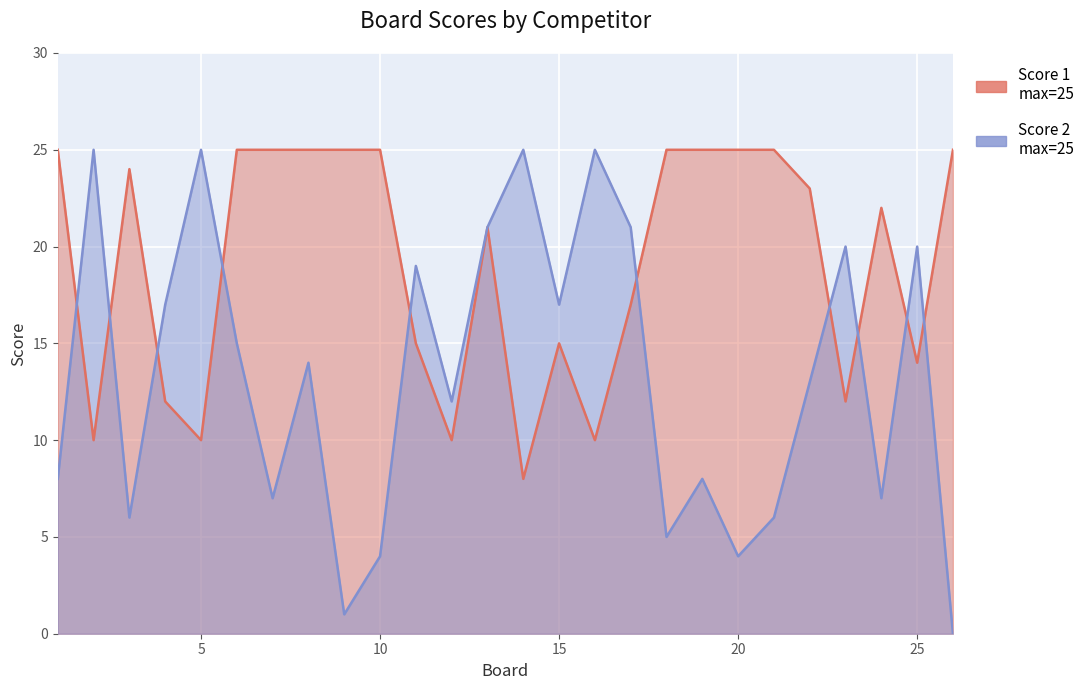

At which category is the sum across all series the highest?

13